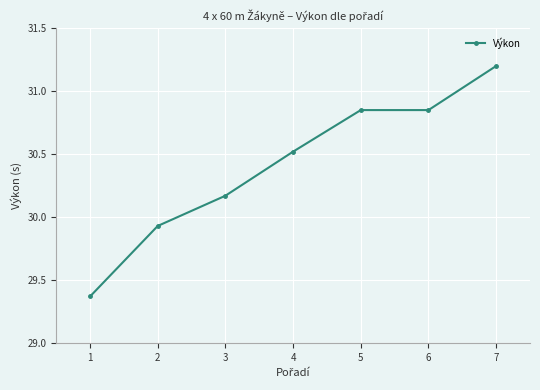

What is the ratio of the value at 1 to the value at 4?

1.0